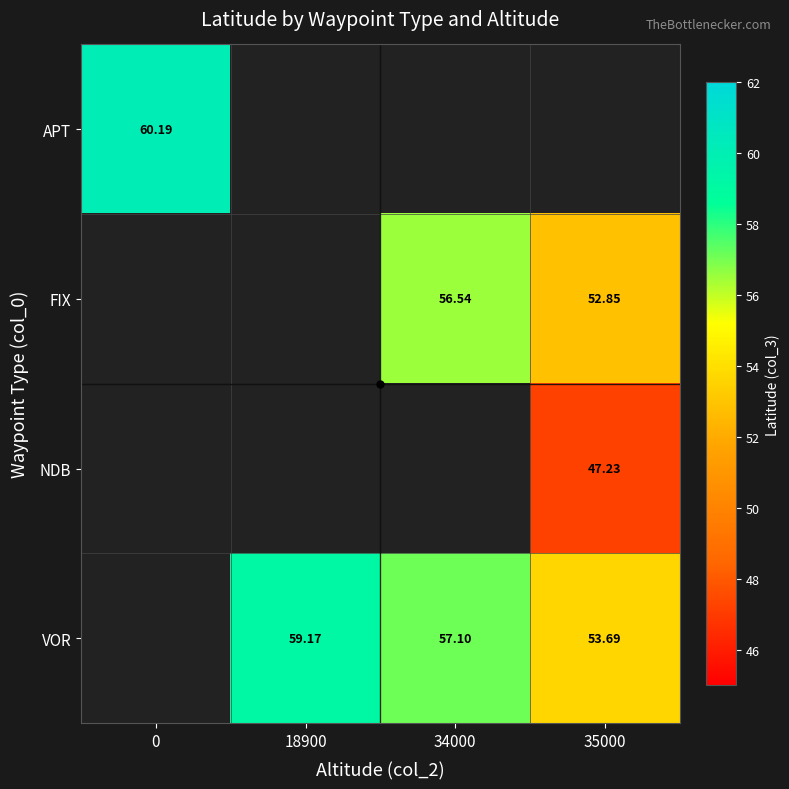

What is the difference between the FIX values at 34000 and 35000?

3.7